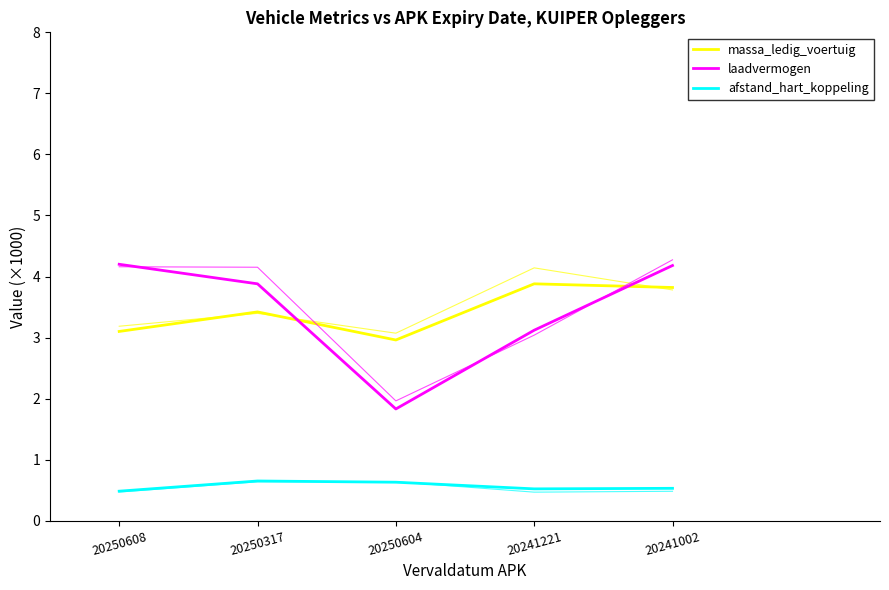

Where is the first local minimum for afstand_hart_koppeling?

20241221